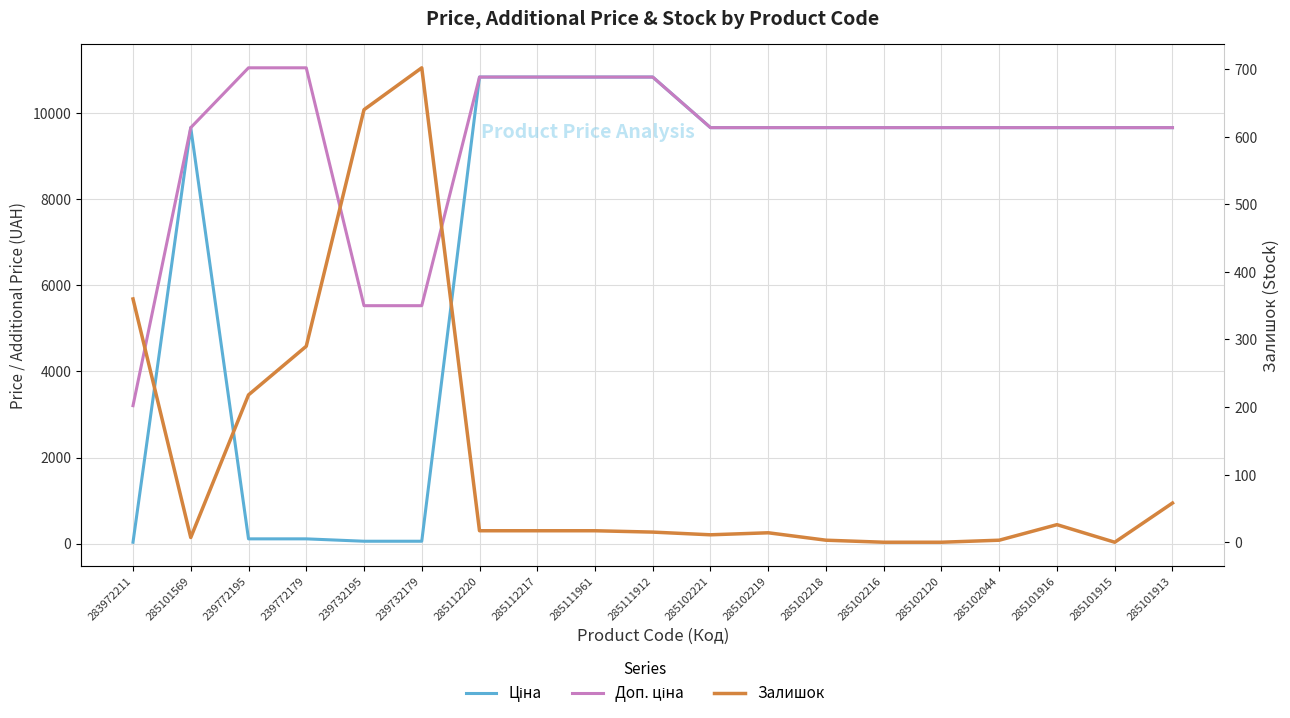

True or false: Ціна and Доп. ціна intersect in this chart.

False